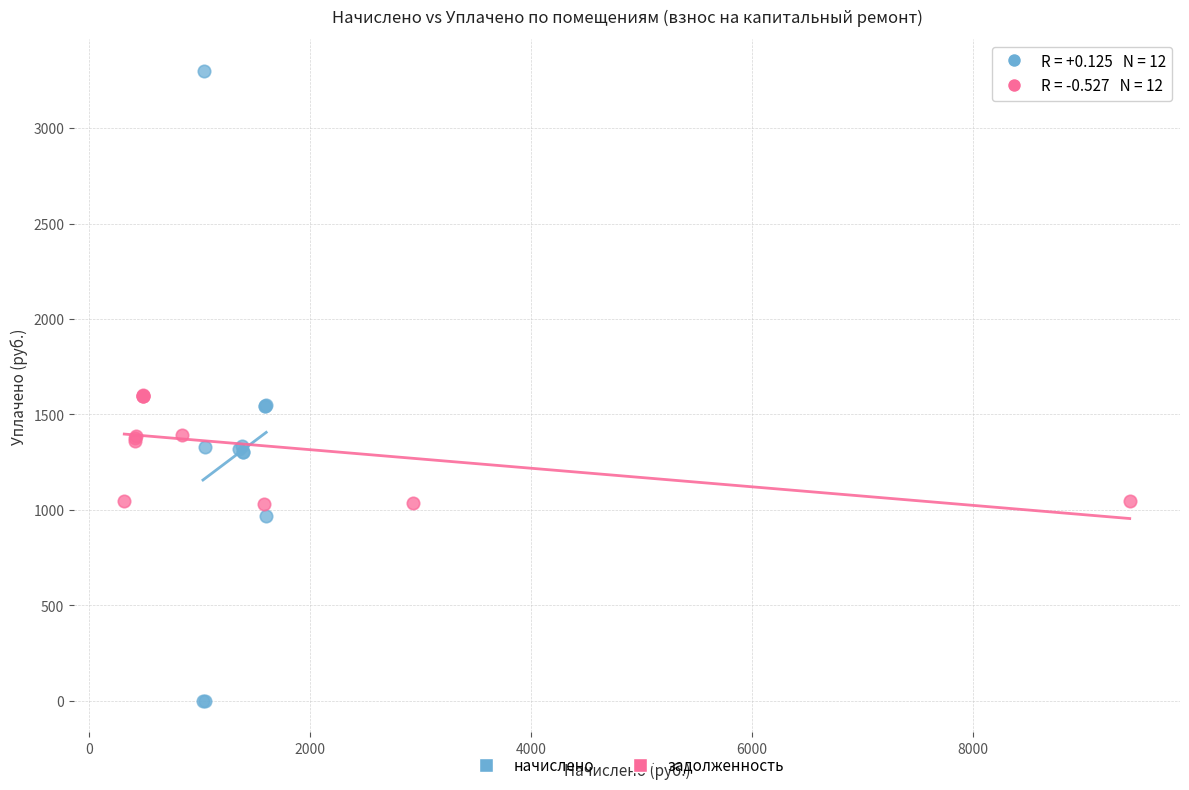

Which series contains the highest Y value?

начислено